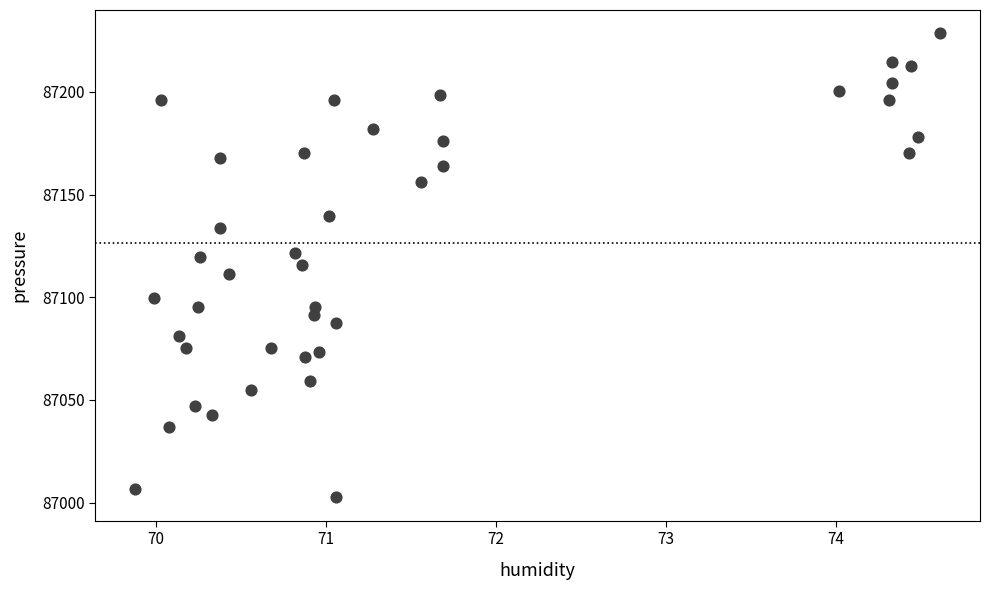

What is the range of Y values (max minus min)?

226.0